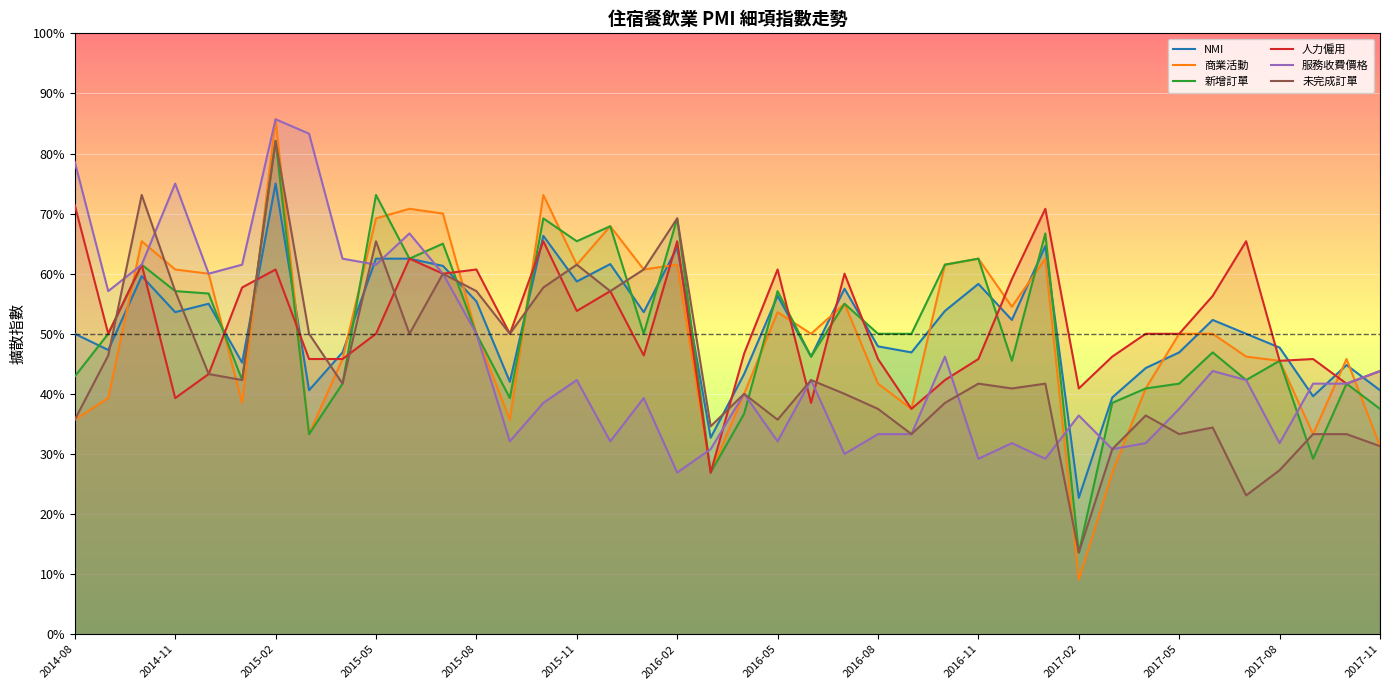

The NMI series shows 92.4 at 2015-05. True or false?

False